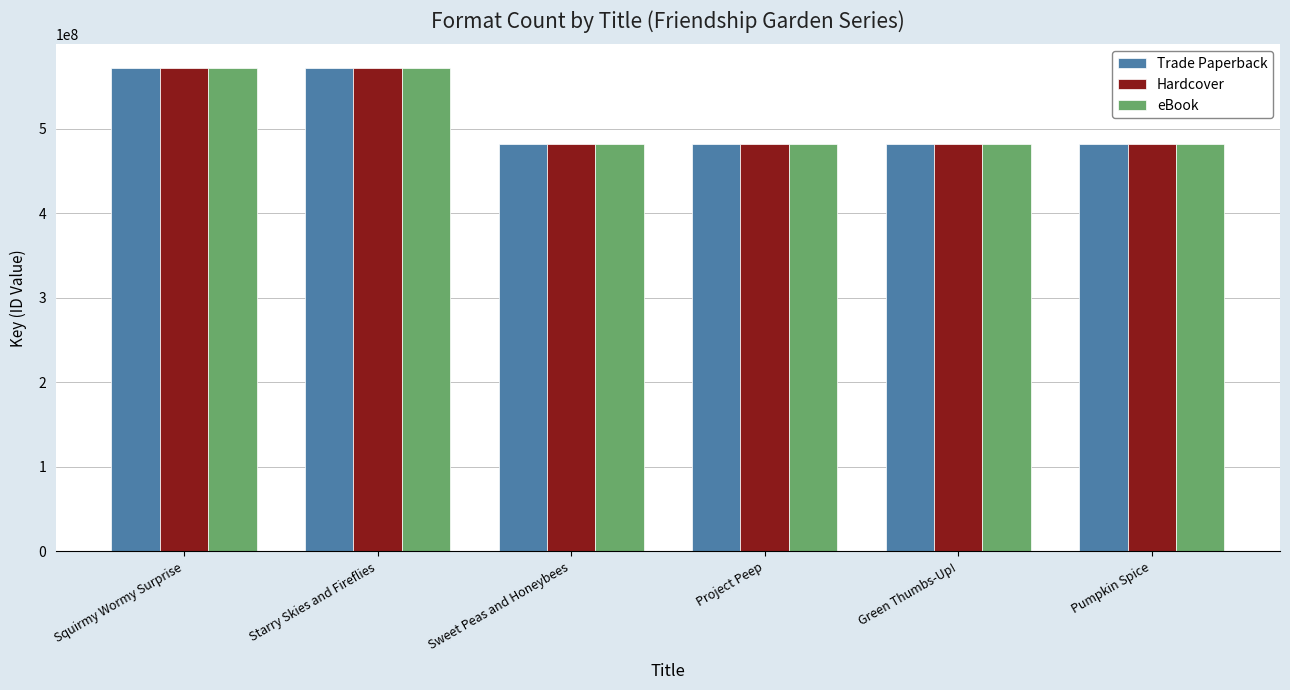

What is the minimum value for Trade Paperback?

481937451